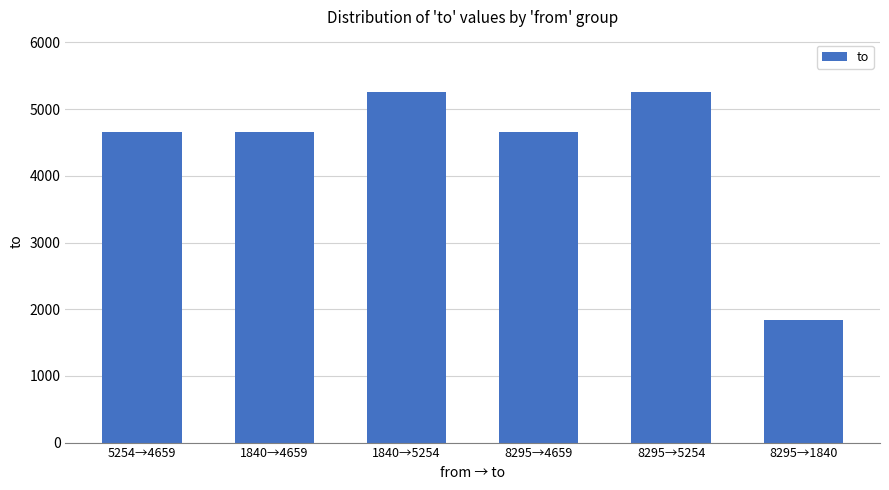

What is the label of the 1st bar from the left?

5254→4659